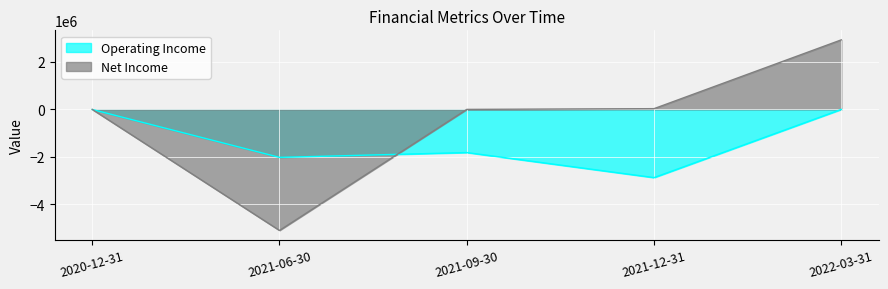

Reading right to left, what are all the values shown in this chart?

Operating Income: 2022-03-31=0	2021-12-31=-2869091	2021-09-30=-1814941	2021-06-30=-2018283	2020-12-31=-4251
Net Income: 2022-03-31=2925355	2021-12-31=31271	2021-09-30=0	2021-06-30=-5091787	2020-12-31=0